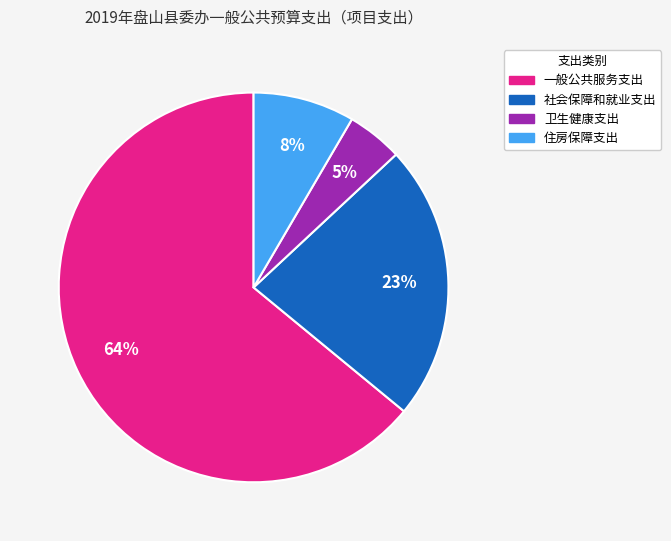

What percentage is the 社会保障和就业支出 slice, to the nearest percent?

23%